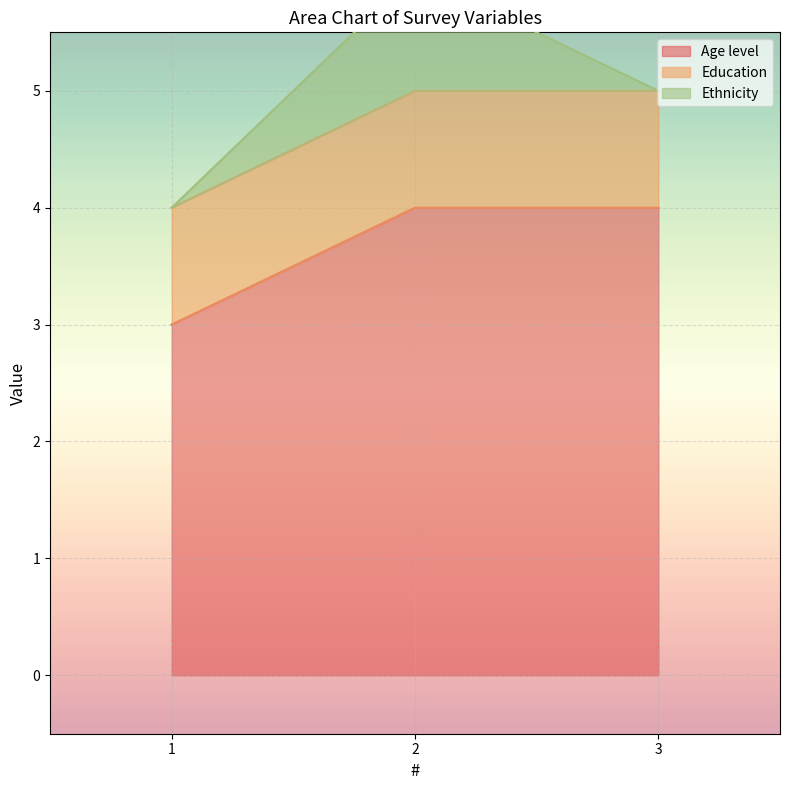

What is the approximate value of Age level at 2?

4